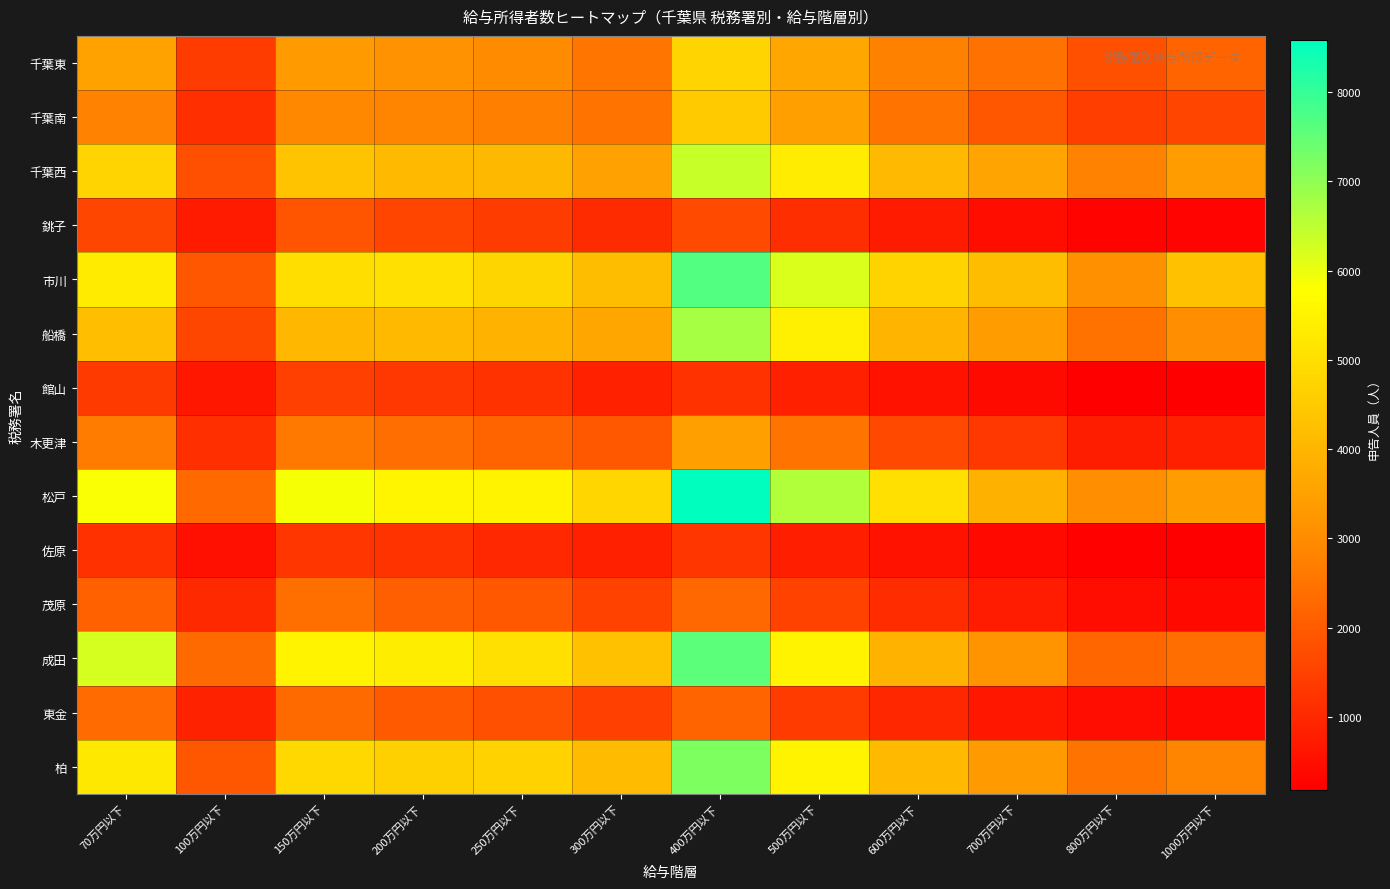

List the series in order of their peak value, lowest first.

佐原, 館山, 銚子, 東金, 茂原, 木更津, 千葉南, 千葉東, 千葉西, 船橋, 柏, 成田, 市川, 松戸